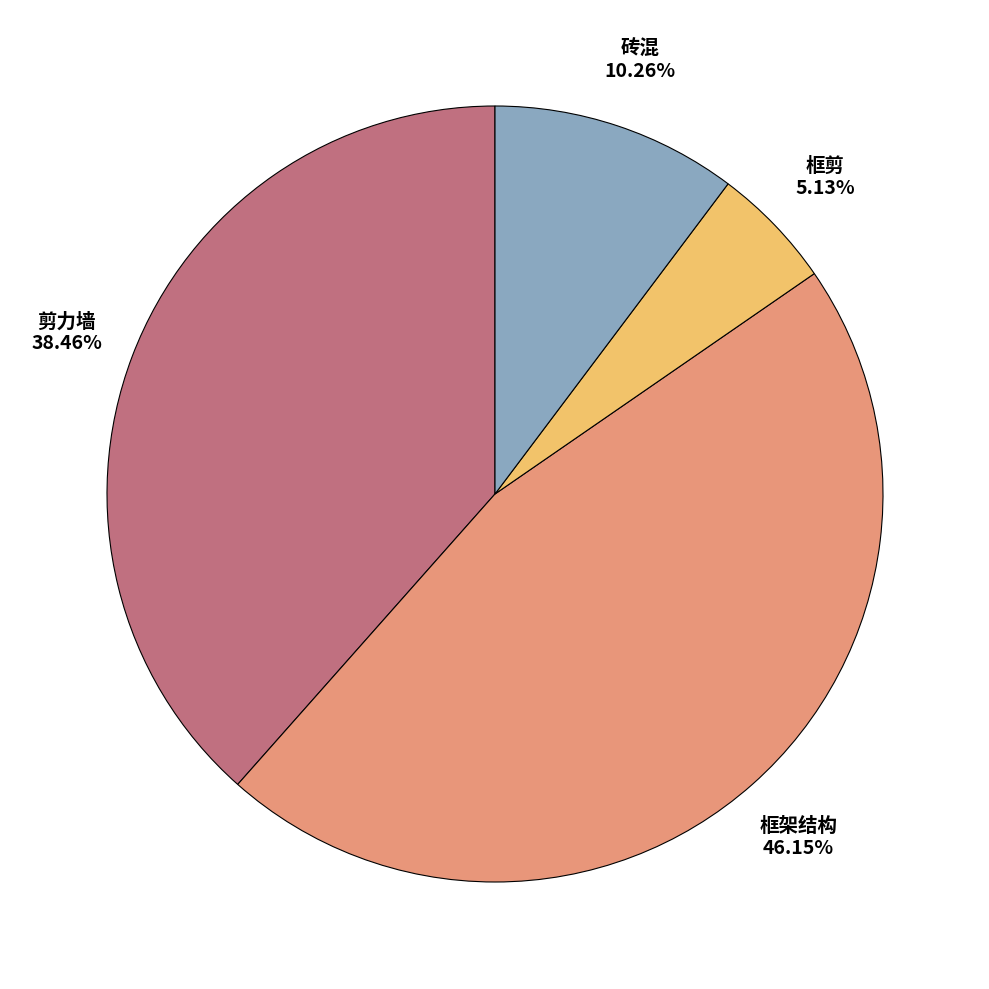

Is there a majority slice in this chart?

No